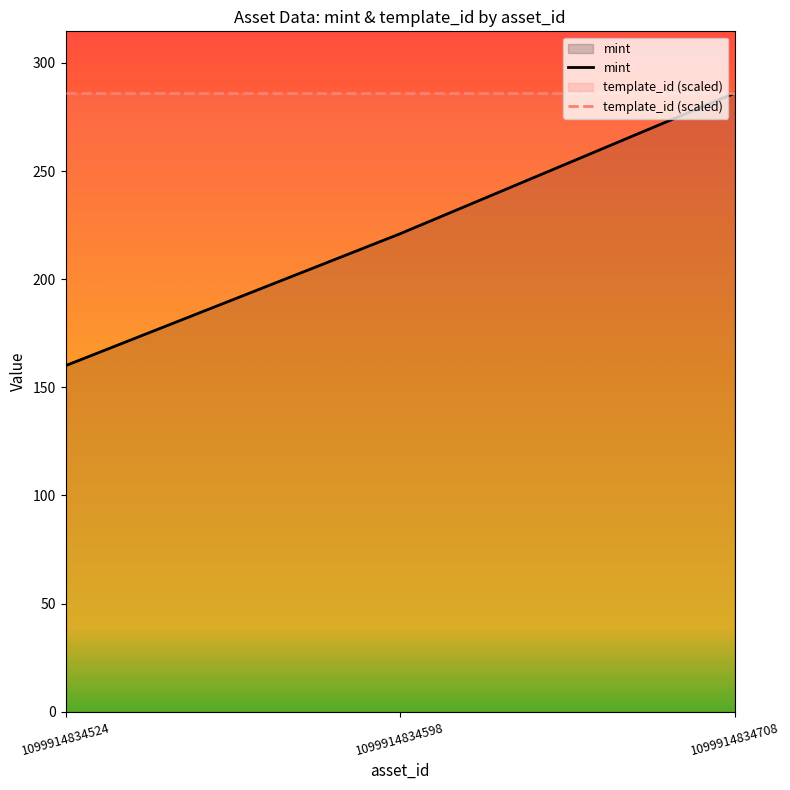

What is the change in value from 1099914834524 to 1099914834598?

+61